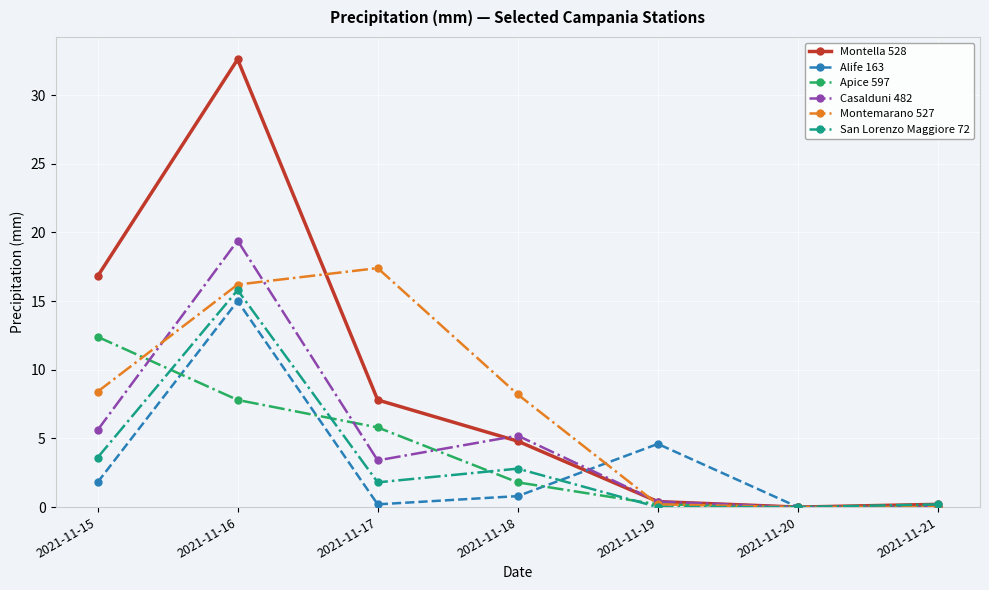

What is the difference between the highest and lowest values at 2021-11-17?

17.2